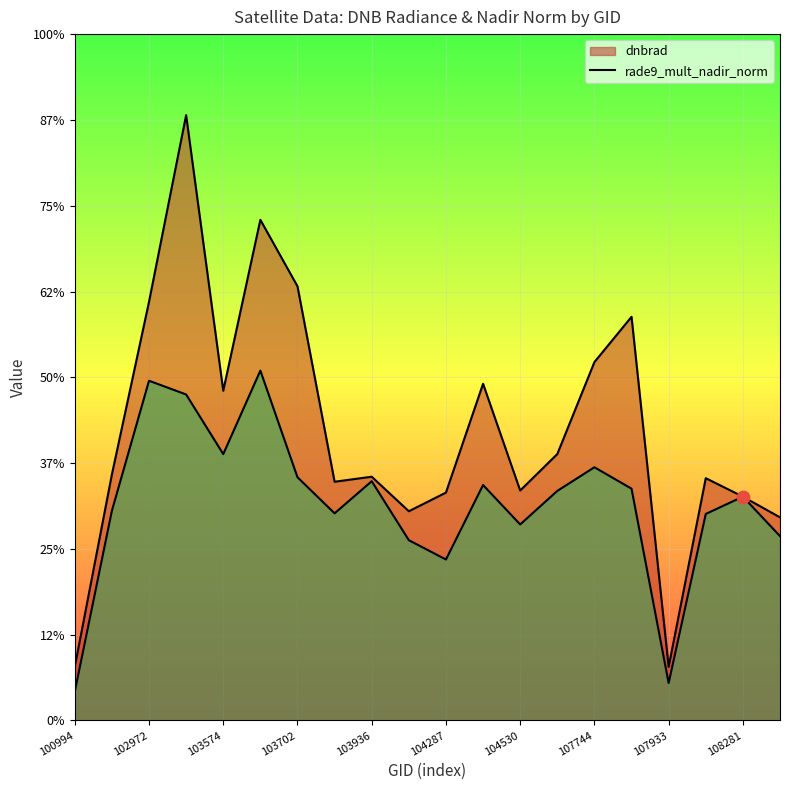

At how many categories does at least one series exceed 0?

20